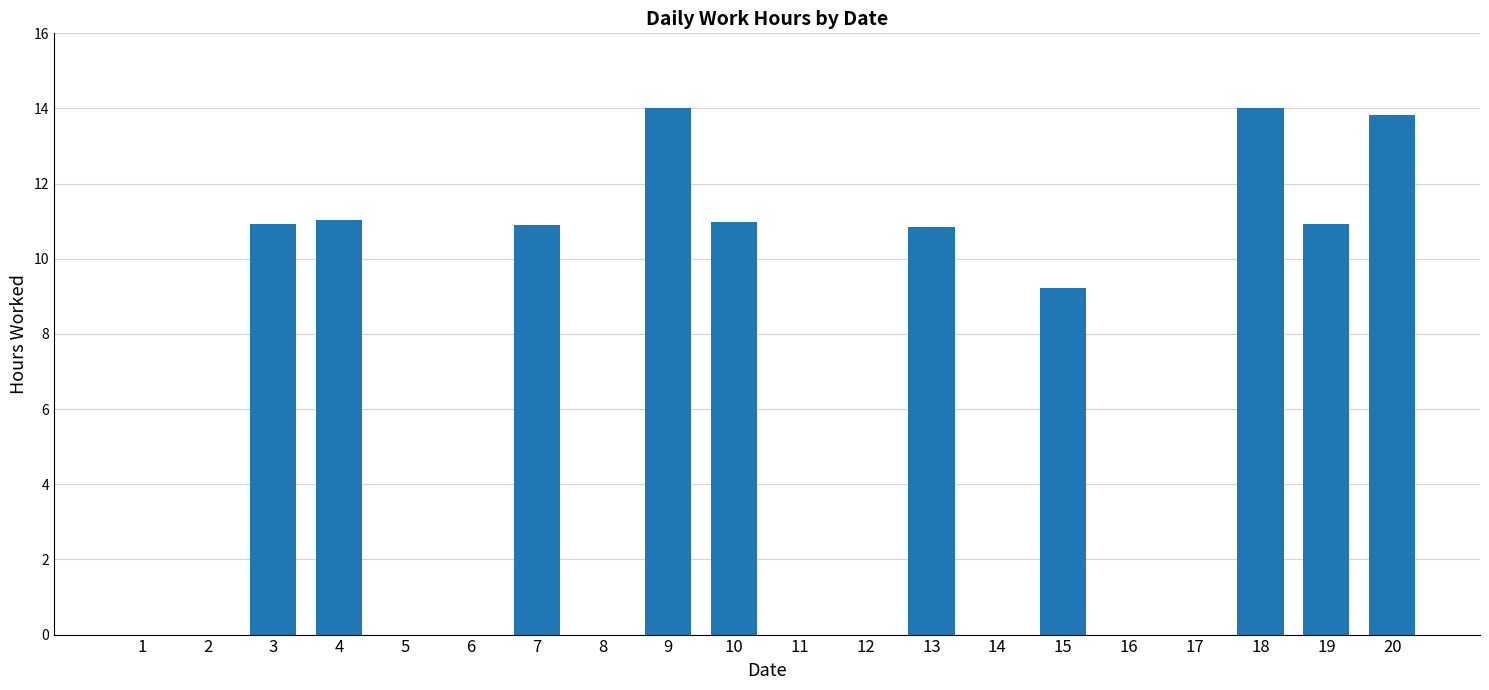

The chart shows a value of 0.0 at 1. True or false?

True